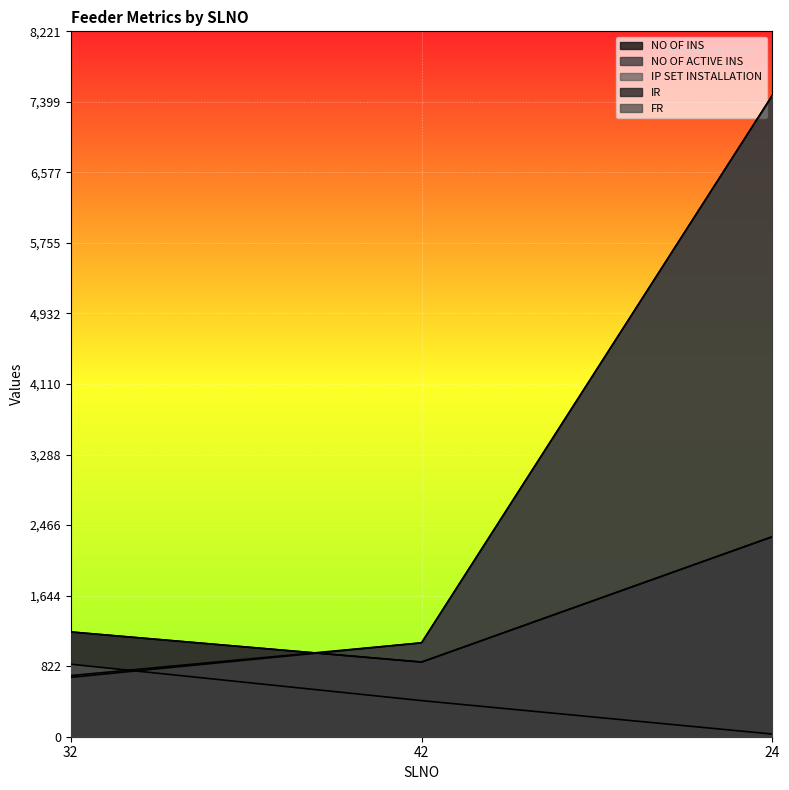

What is the difference between the maximum and minimum values in the IP SET INSTALLATION series?

814.0